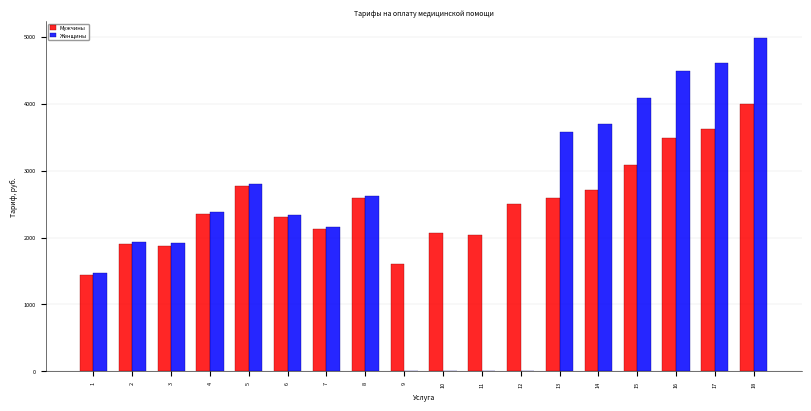

Is the value of Мужчины at 3 greater than the value of Женщины at 16?

No